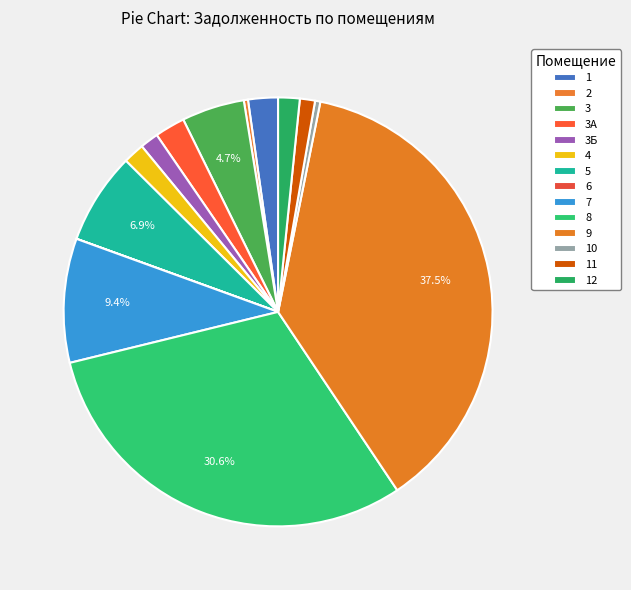

Which category has the smallest portion of the pie?

6